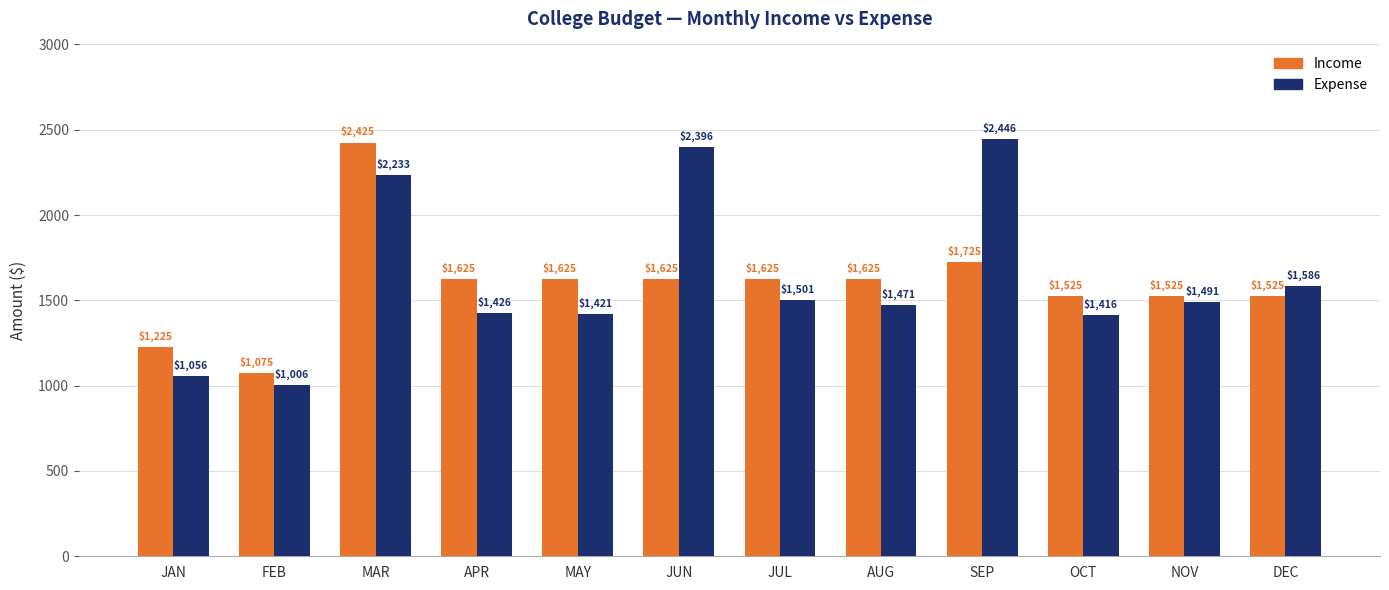

Is it true that Expense equals 1586 at DEC?

True